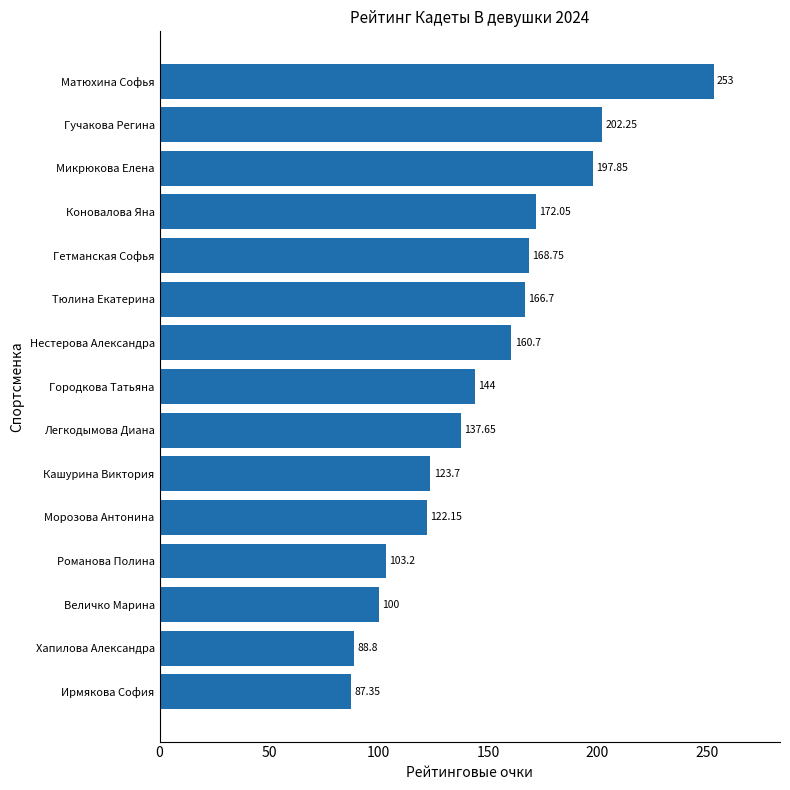

What is the label of the 9th bar from the bottom?

Нестерова Александра